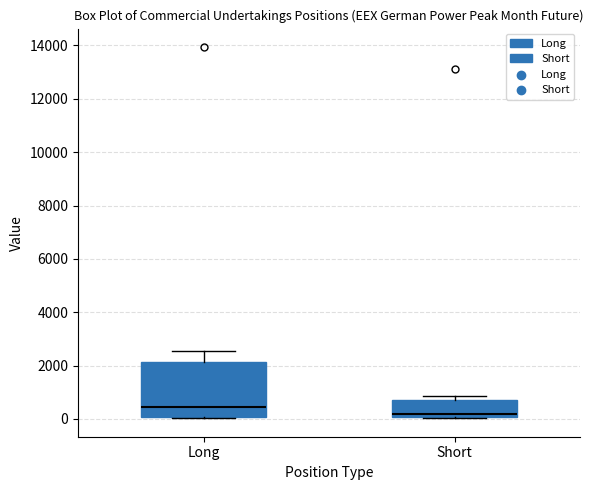

Reading left to right, read every box against the y-axis: the position of its median line, the range the box covers, and the ends of its whiskers. The values are not printed on the chart, so give them approximately, as read against the axis.

Long: median 400, box 0 to 2200, whiskers 0 to 2600
Short: median 200, box 0 to 800, whiskers 0 to 800 (just above the box's upper edge)